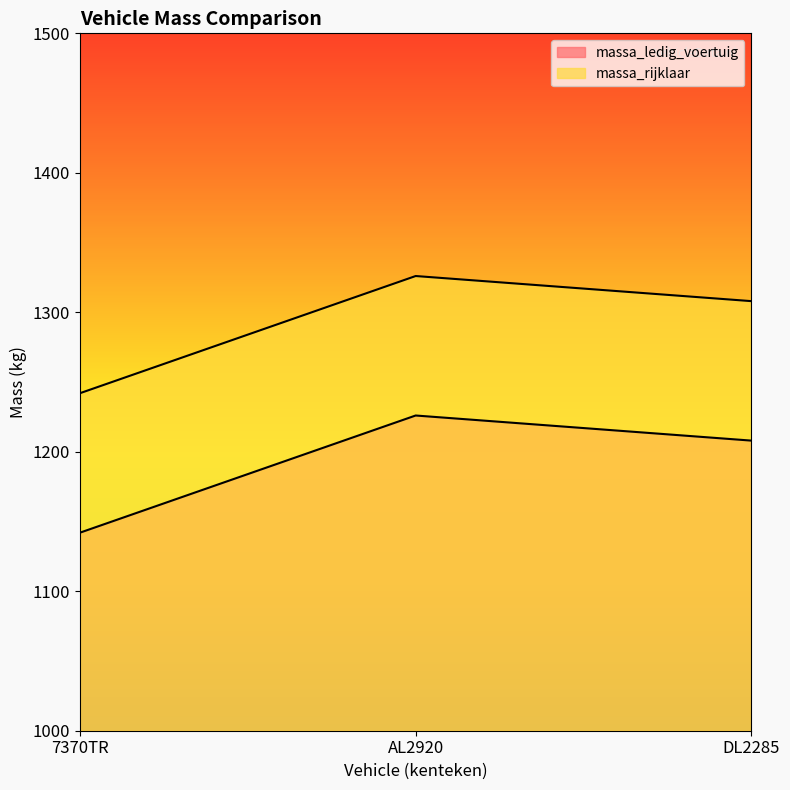

At which label does massa_ledig_voertuig first exceed 1208?

AL2920